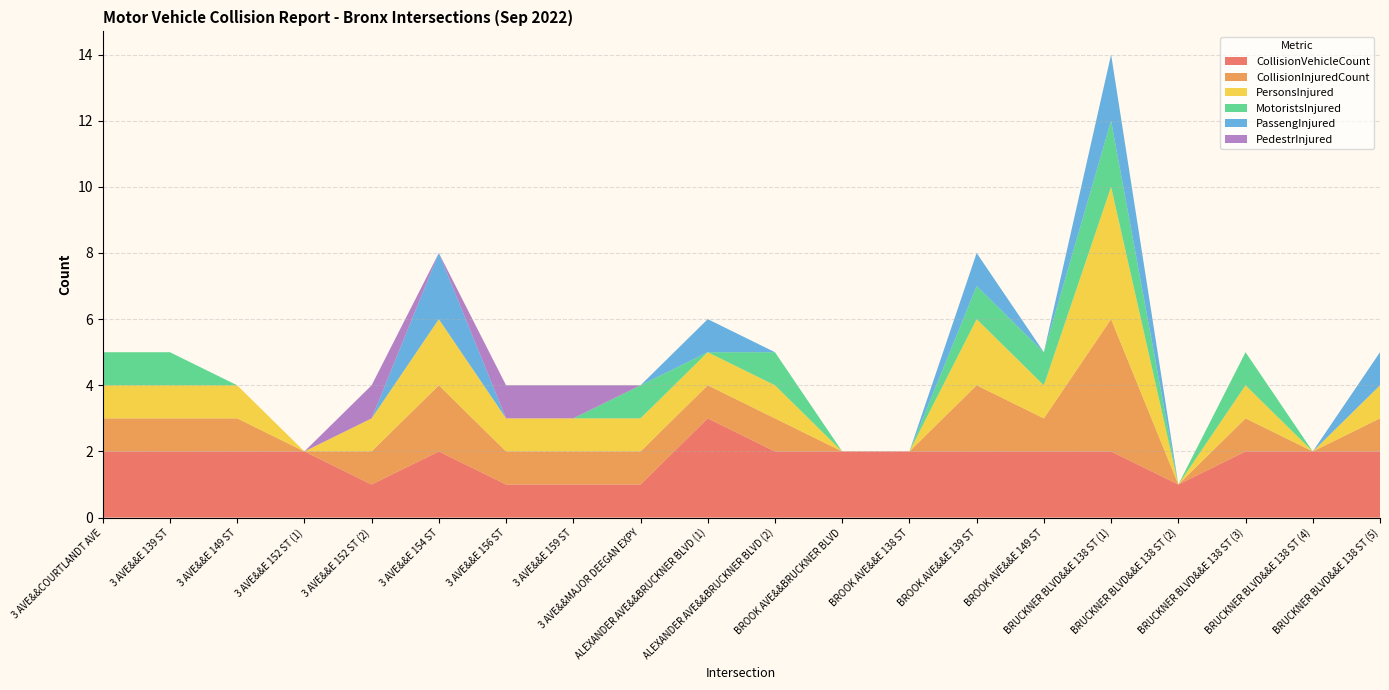

Reading left to right, what are all the values shown in this chart?

CollisionVehicleCount: 2	2	2	2	1	2	1	1	1	3	2	2	2	2	2	2	1	2	2	2
CollisionInjuredCount: 1	1	1	0	1	2	1	1	1	1	1	0	0	2	1	4	0	1	0	1
PersonsInjured: 1	1	1	0	1	2	1	1	1	1	1	0	0	2	1	4	0	1	0	1
MotoristsInjured: 1	1	0	0	0	0	0	0	1	0	1	0	0	1	1	2	0	1	0	0
PassengInjured: 0	0	0	0	0	2	0	0	0	1	0	0	0	1	0	2	0	0	0	1
PedestrInjured: 0	0	0	0	1	0	1	1	0	0	0	0	0	0	0	0	0	0	0	0